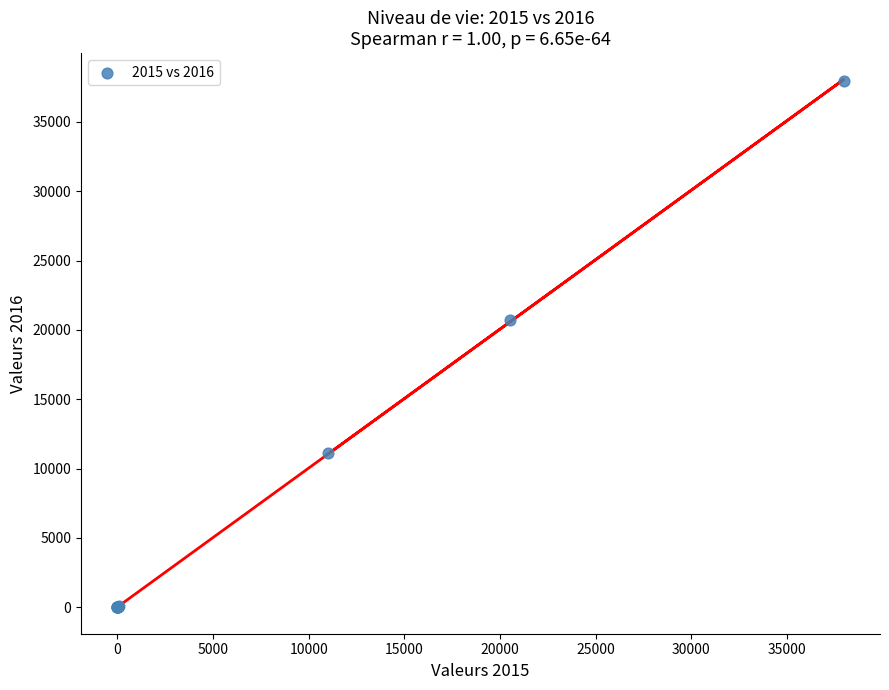

What Y value in the scatter plot is closest to 18975?

20730.0